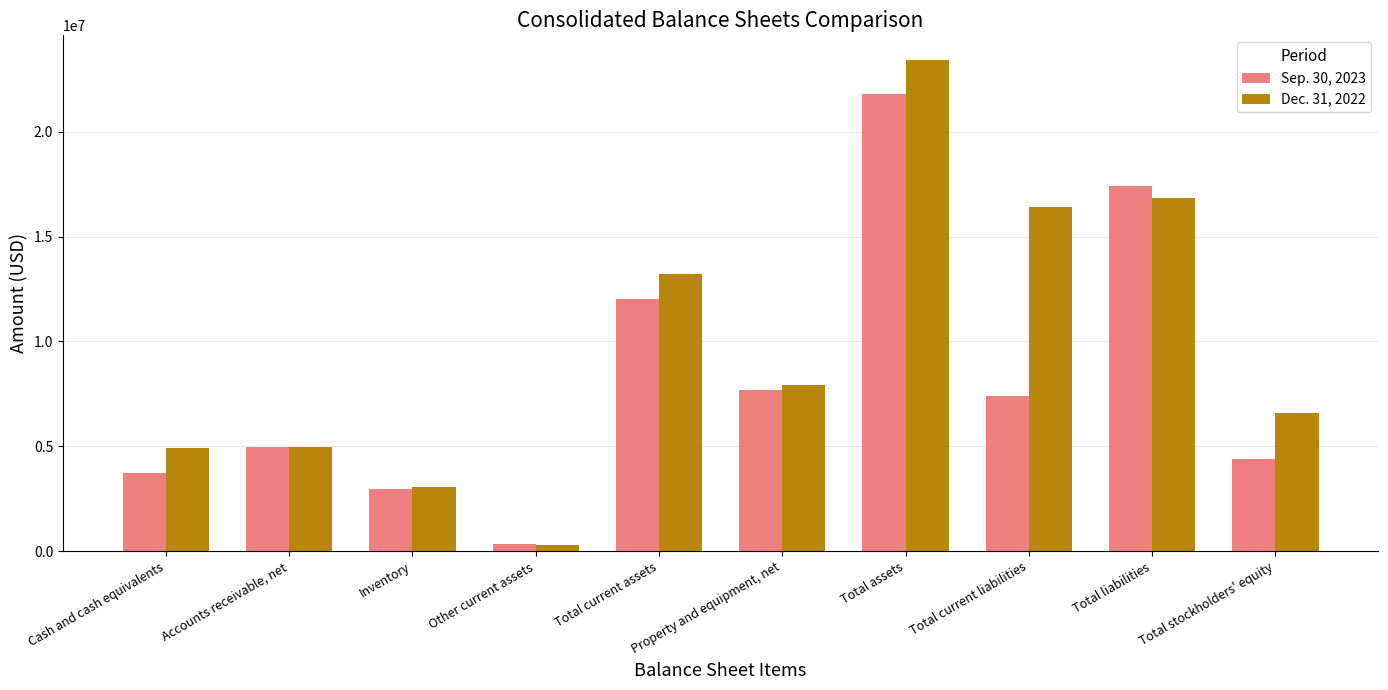

What is the average value of the Sep. 30, 2023 series?

8269663